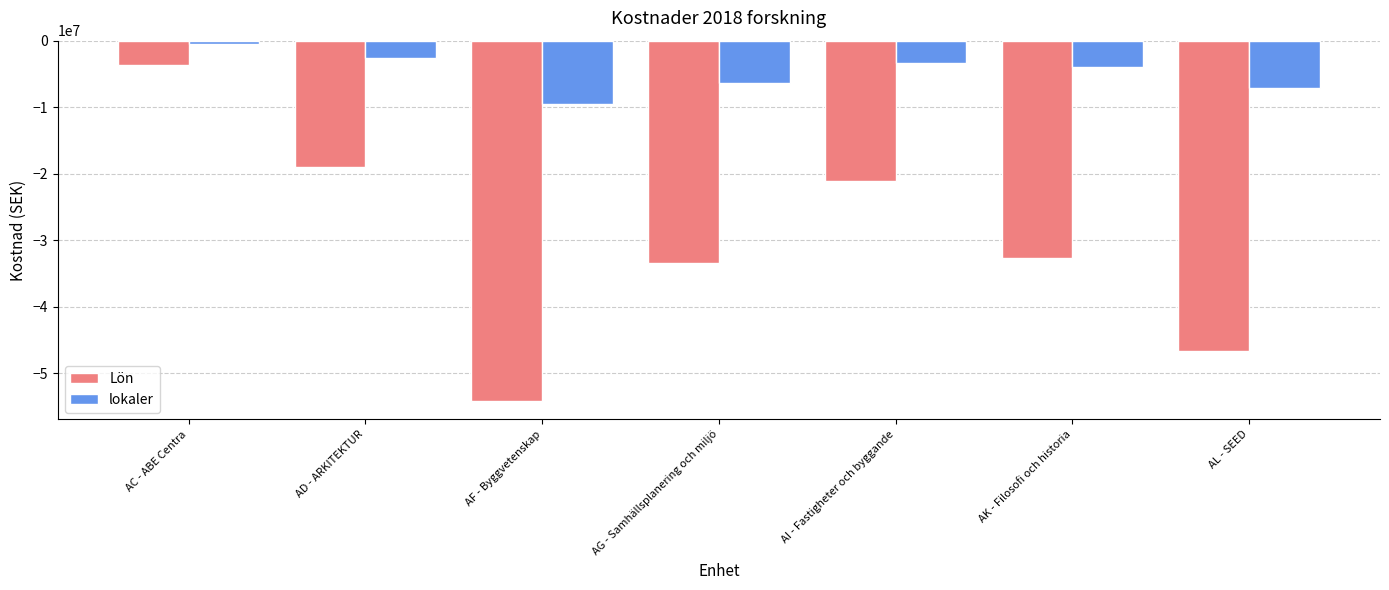

Is the value of Lön at AF - Byggvetenskap greater than the value of lokaler at AC - ABE Centra?

No